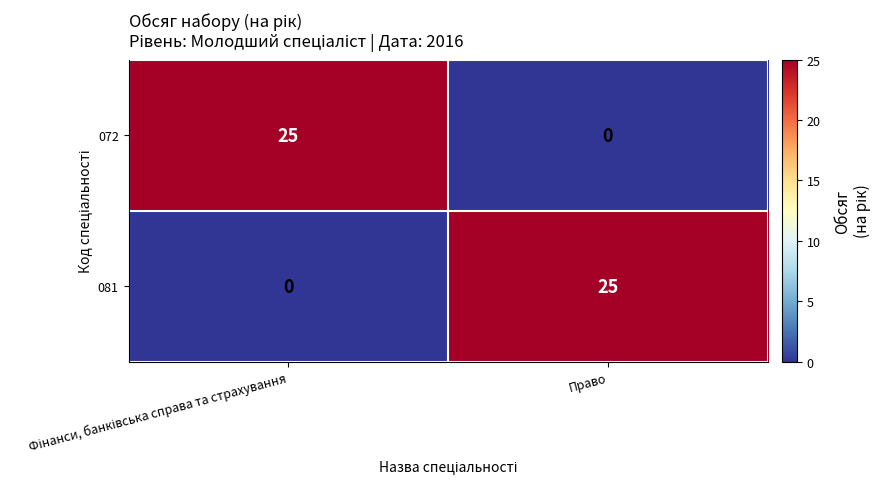

What is the difference between the highest and lowest values at Право?

25